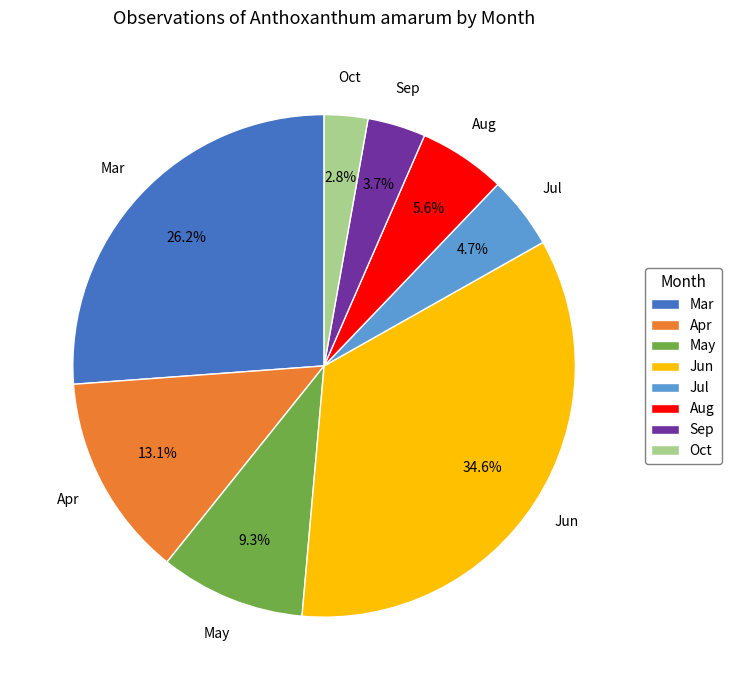

Between May and Mar, which is larger?

Mar